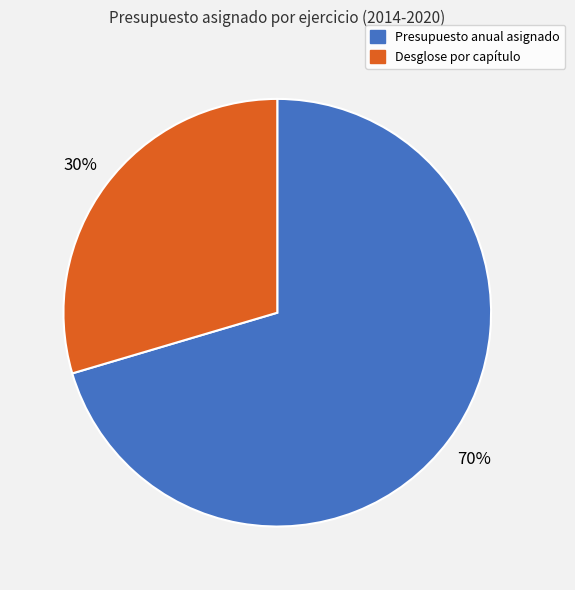

Is there any slice that represents more than half of the pie?

Yes